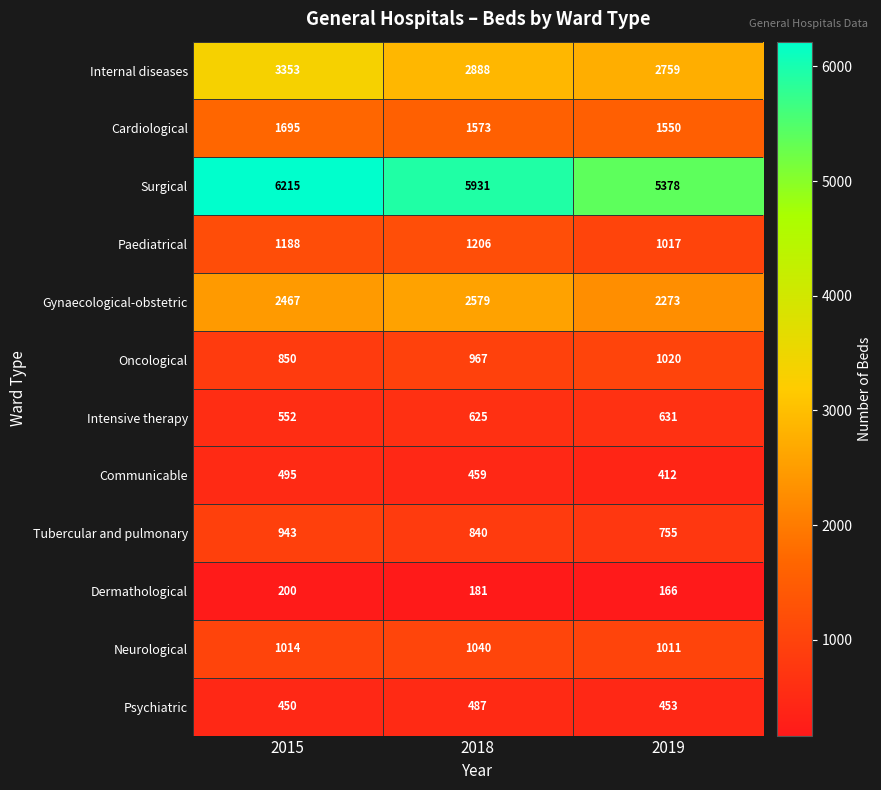

Rank the series by their maximum value, from highest to lowest.

Surgical, Internal diseases, Gynaecological-obstetric, Cardiological, Paediatrical, Neurological, Oncological, Tubercular and pulmonary, Intensive therapy, Communicable, Psychiatric, Dermathological